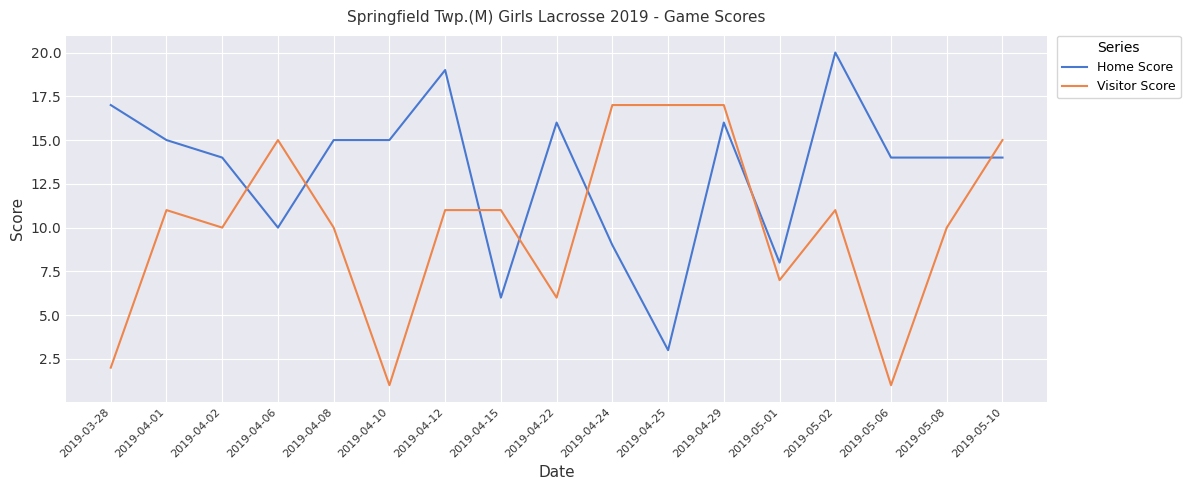

What is the sum of all Visitor Score values?

172